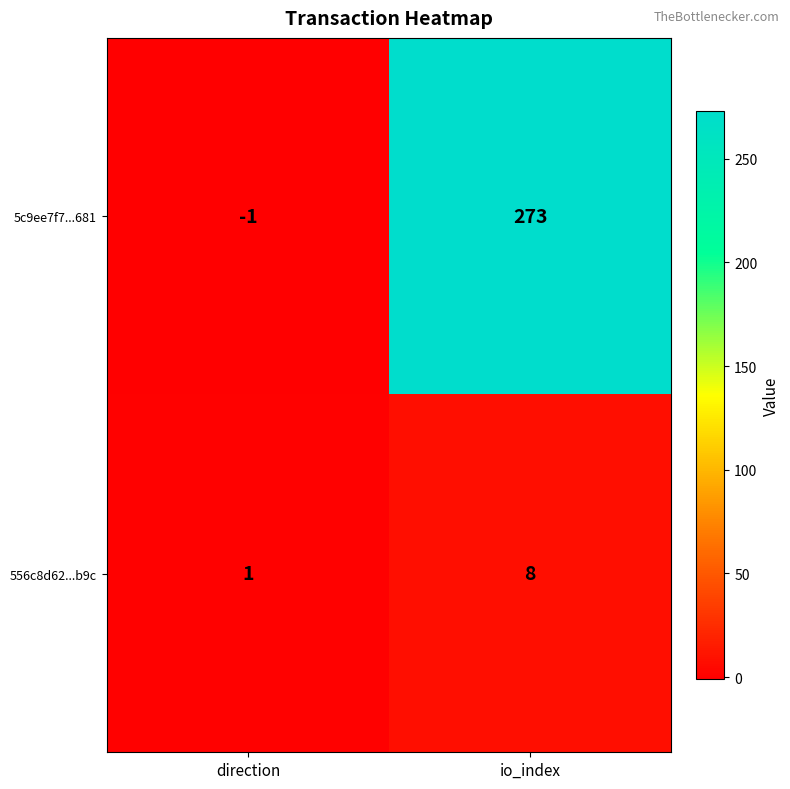

The value of 5c9ee7f7...681 at direction is -1. True or false?

True